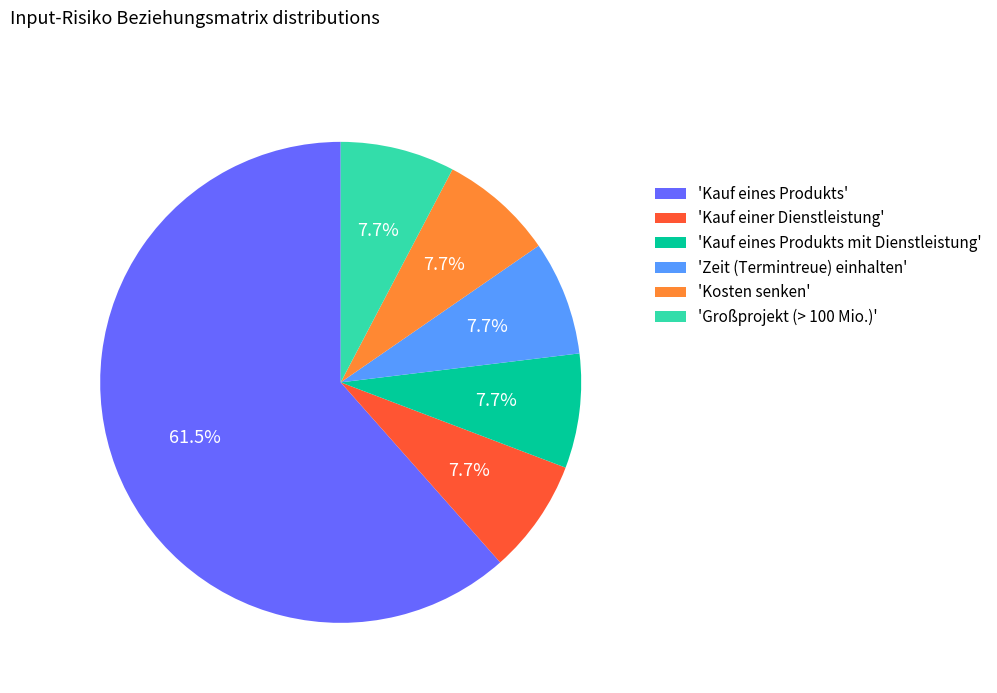

How much of the chart is everything except 'Zeit (Termintreue) einhalten'?

92.3%